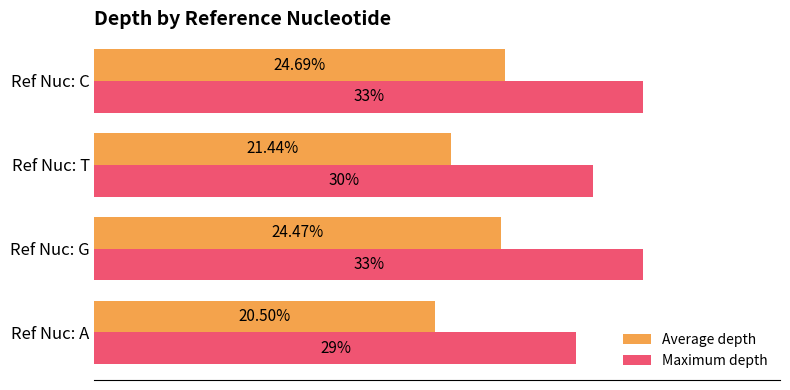

At which category does the chart reach its minimum across all series?

Ref Nuc: A